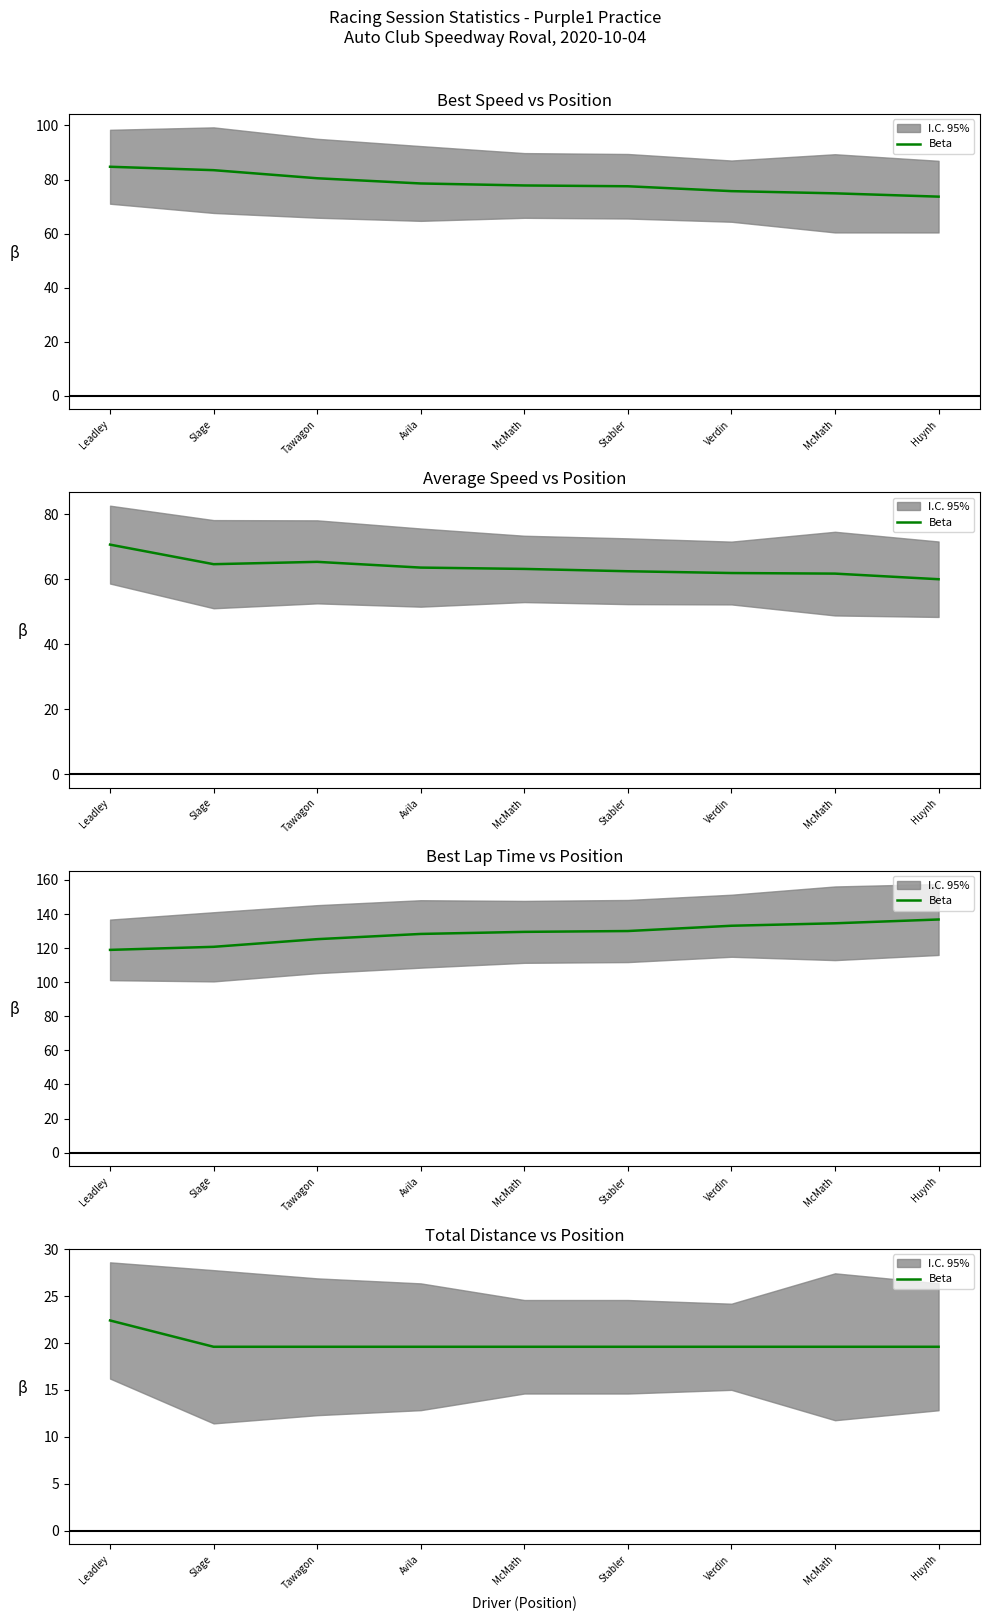

What is the sum of all values?

179.2